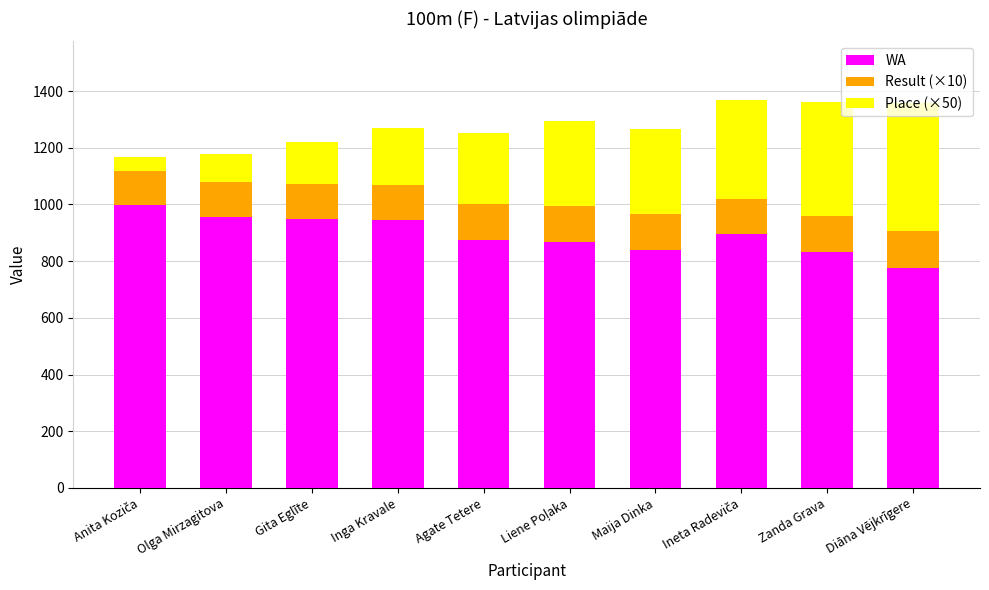

What is the sum of the WA values at Zanda Grava and Olga Mirzagitova?

1788.0